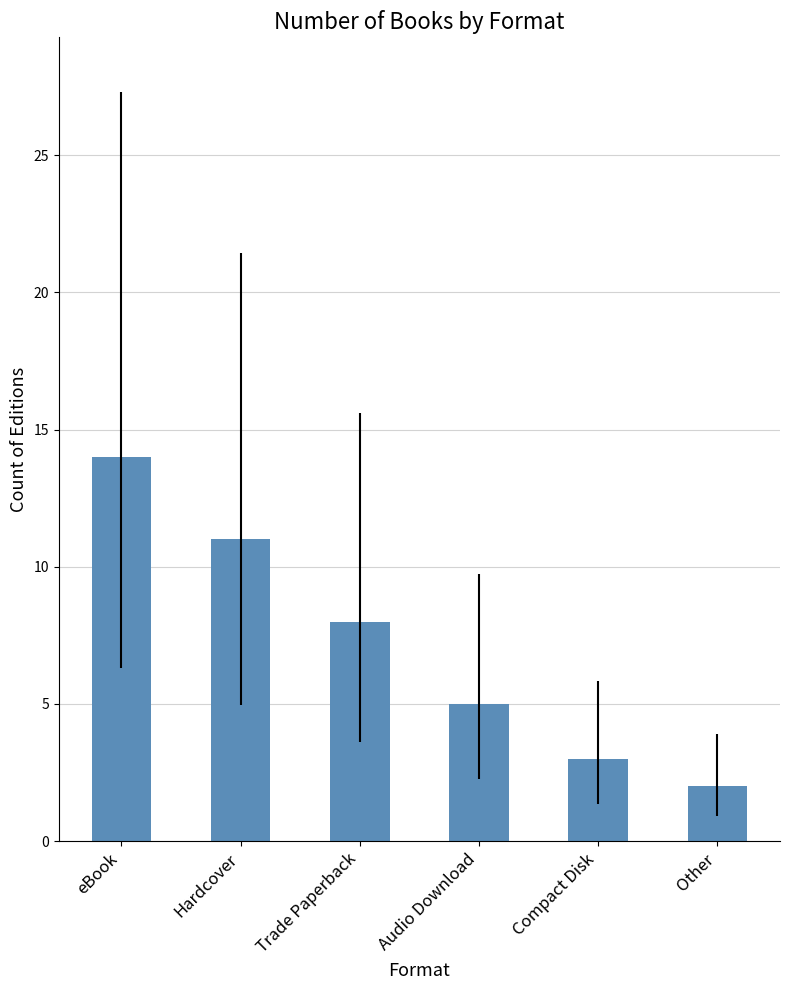

How many bars are there in total?

6